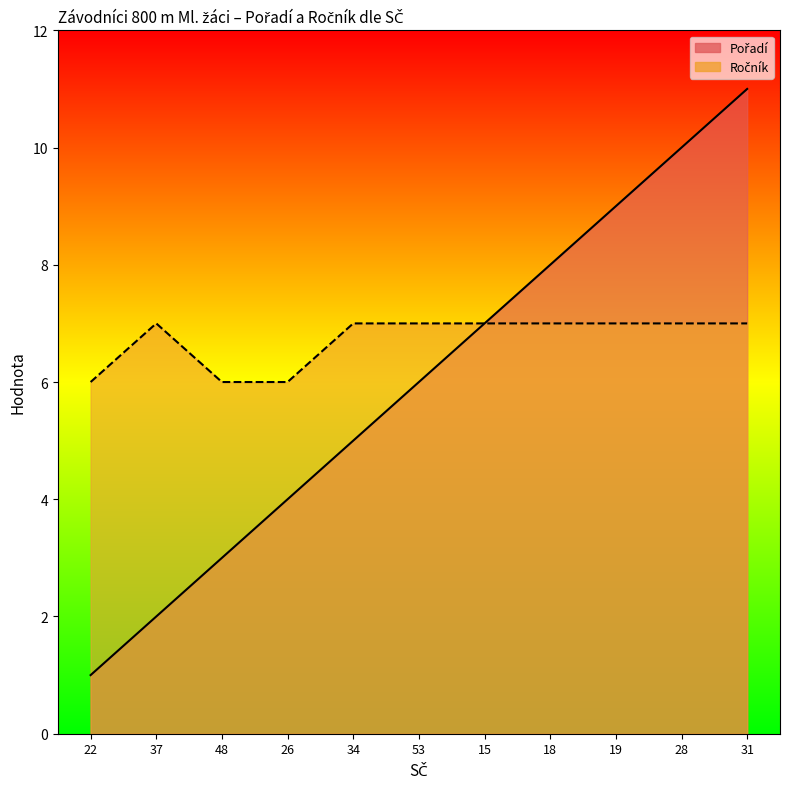

What is the label of the 8th point from the right?

26